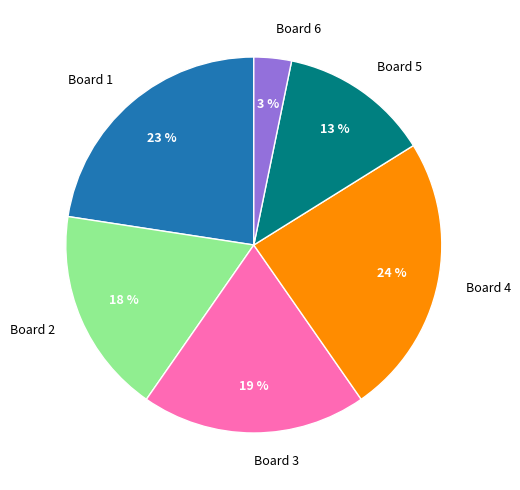

To the nearest percent, what is the difference between the Board 3 and Board 6 slice percentages?

16%